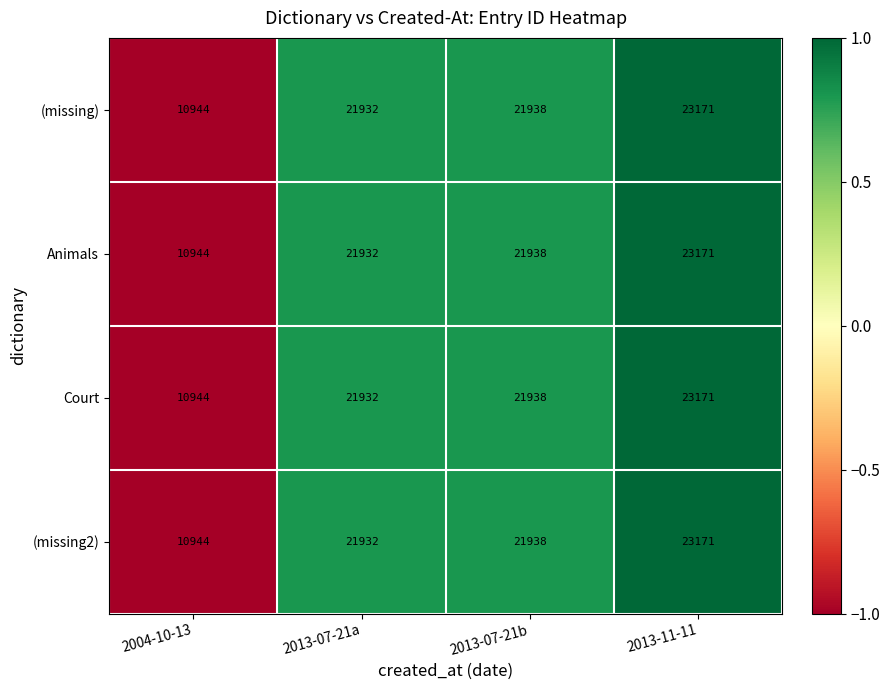

What is the average value of the Court series?

19496